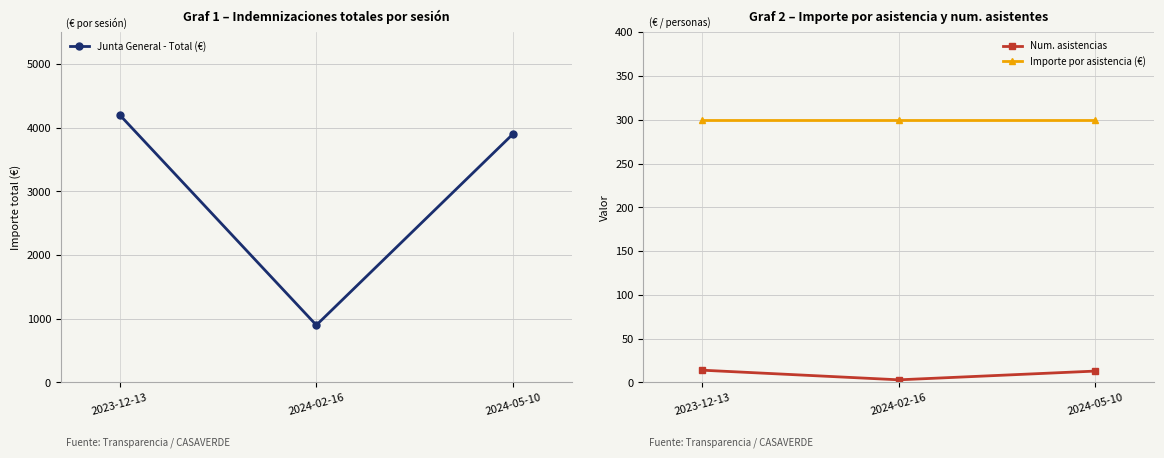

At how many categories does at least one series exceed 947?

2